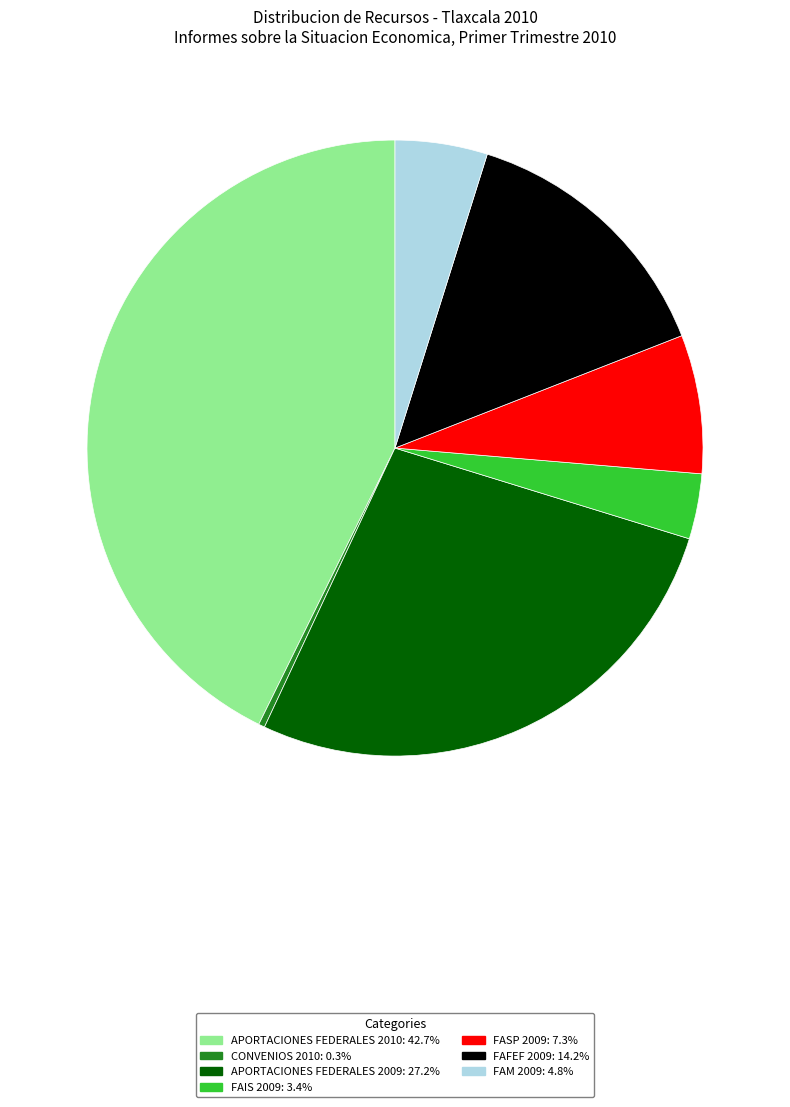

Which category has the biggest portion of the pie?

APORTACIONES FEDERALES 2010